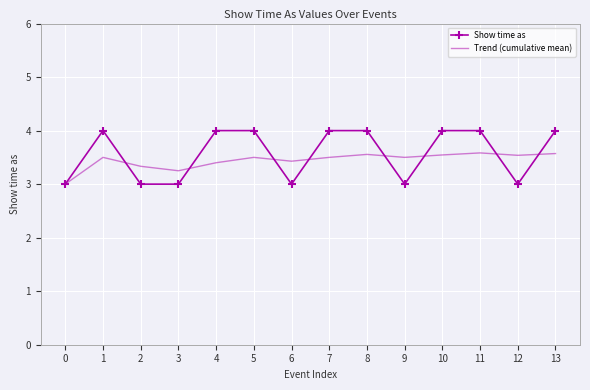

Rank the series by their maximum value, from highest to lowest.

Show time as, Trend (cumulative mean)